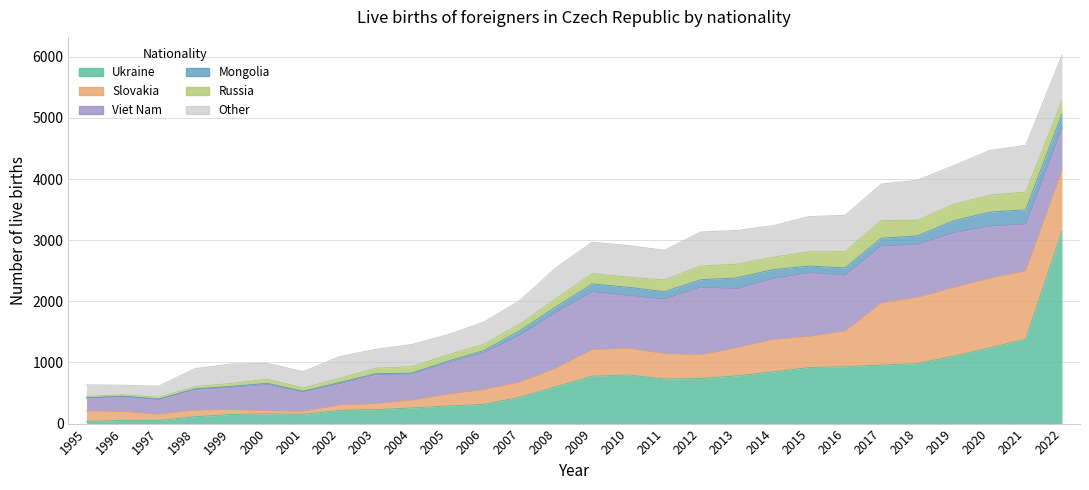

Rank the series by their maximum value, from lowest to highest.

Mongolia, Russia, Other, Viet Nam, Slovakia, Ukraine